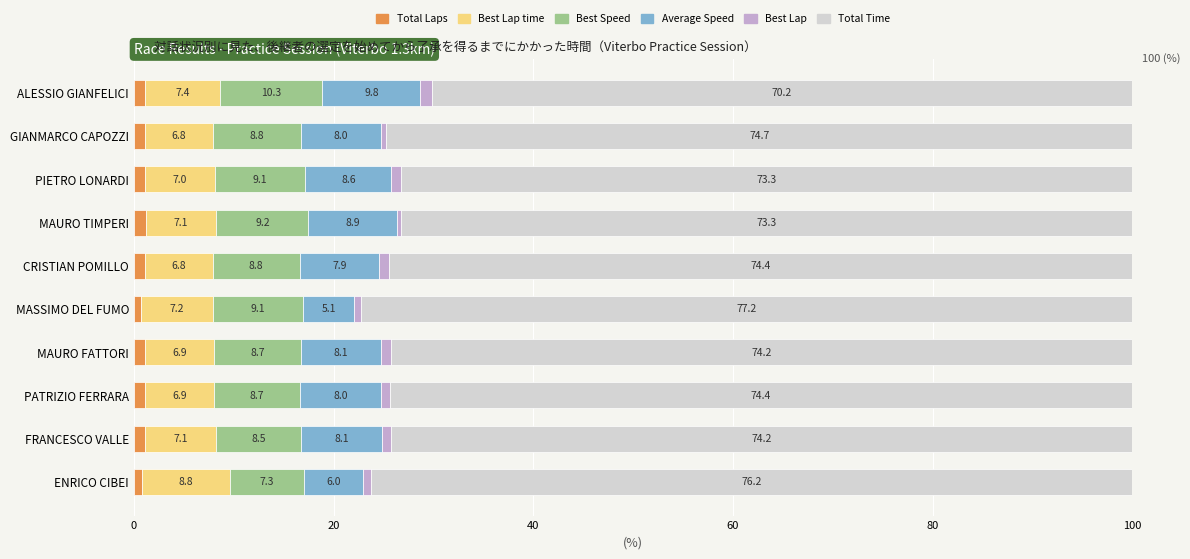

At which label does Total Laps reach its minimum?

MASSIMO DEL FUMO